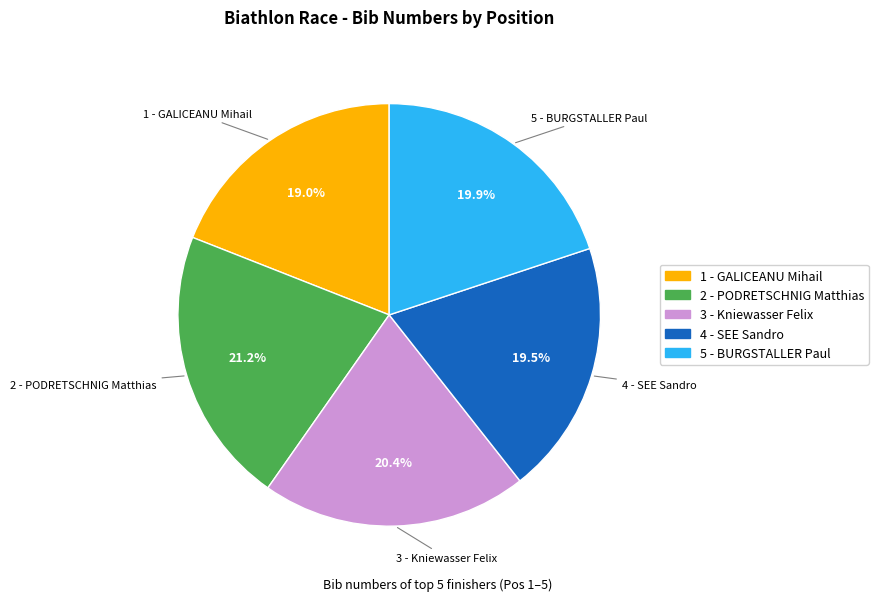

Does 1 - GALICEANU Mihail account for over 50% of the chart?

No